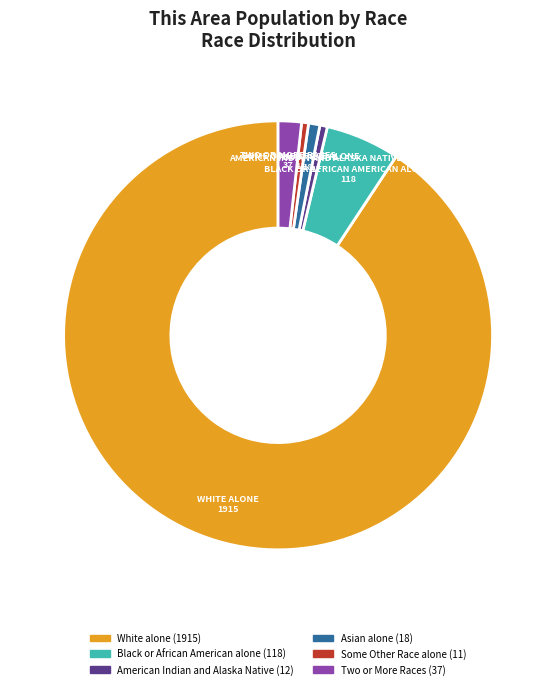

Does any single category account for the majority?

Yes